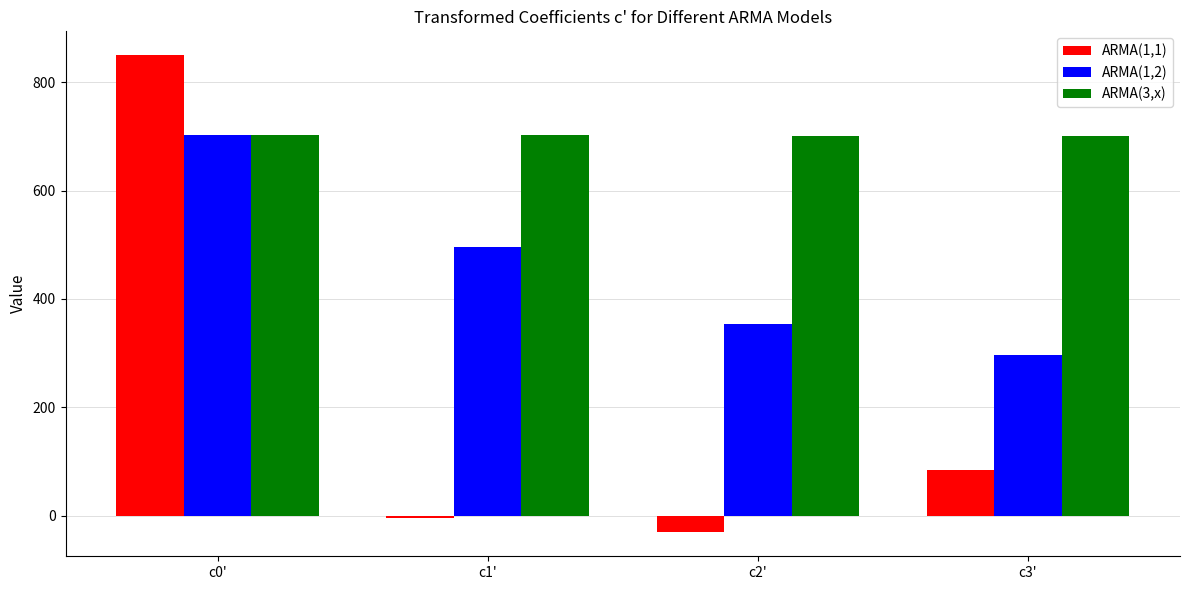

What are all the series names shown in the legend?

ARMA(1,1), ARMA(1,2), ARMA(3,x)